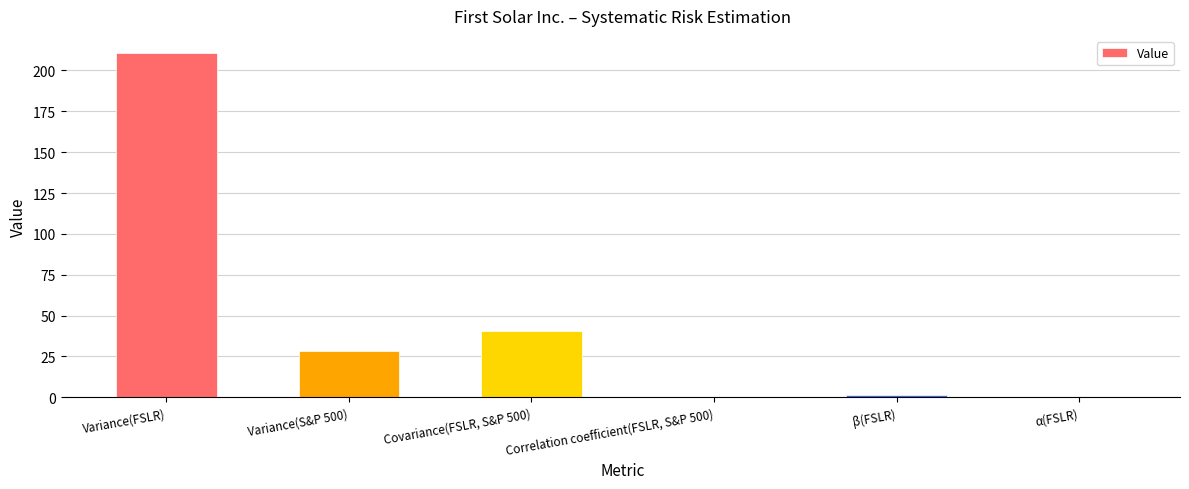

What is the sum of the values at Variance(S&P 500) and Correlation coefficient(FSLR, S&P 500)?

28.7